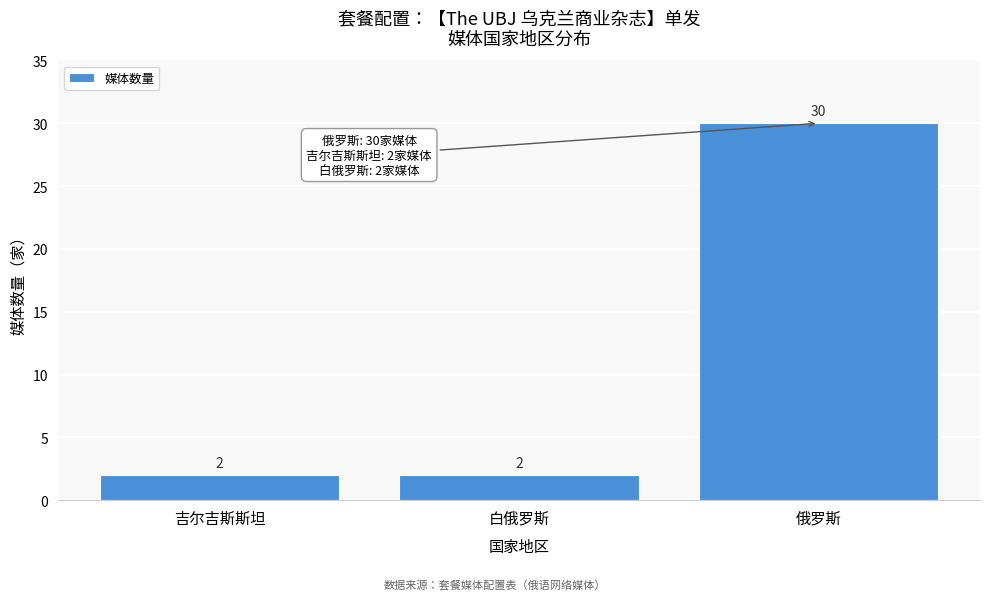

Reading left to right, extract all data points from this chart.

吉尔吉斯斯坦=2	白俄罗斯=2	俄罗斯=30